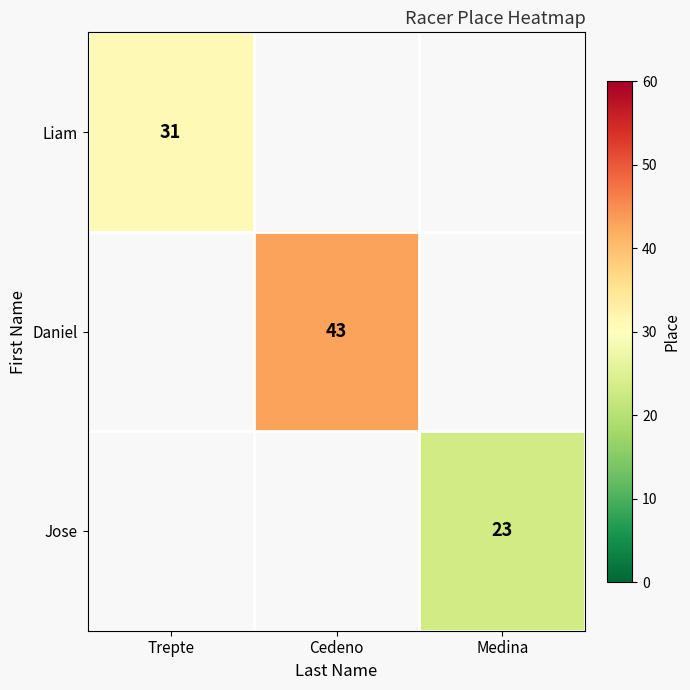

At how many categories does at least one series exceed 23?

2